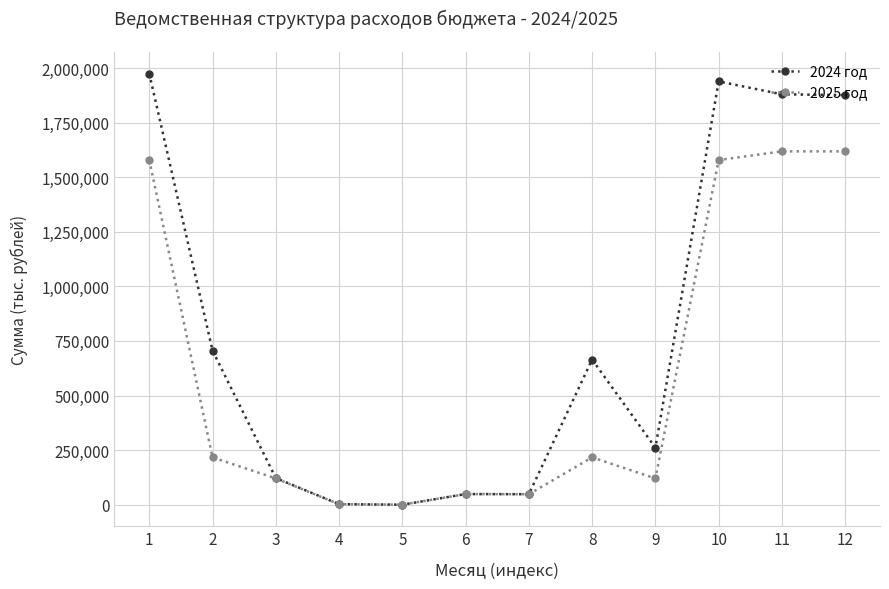

True or false: 2024 год has a value of 1938514.5 at 10.

True